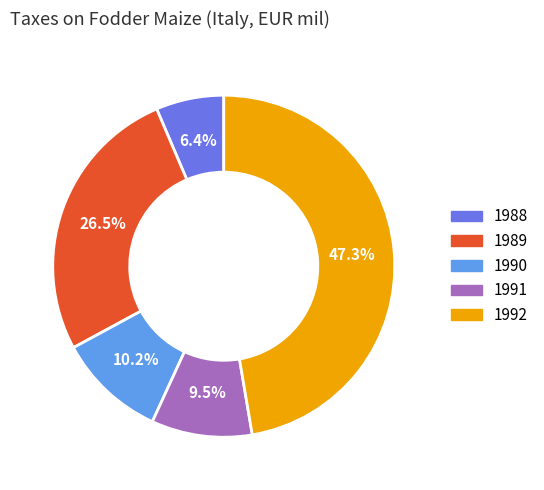

Which has a higher value, 1988 or 1990?

1990